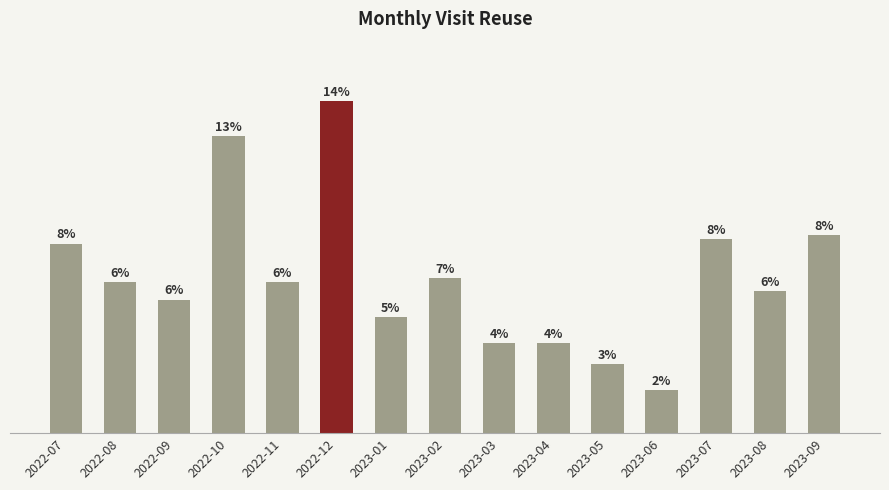

List the labels in order of value, largest first.

2022-12, 2022-10, 2023-09, 2023-07, 2022-07, 2023-02, 2022-08, 2022-11, 2023-08, 2022-09, 2023-01, 2023-03, 2023-04, 2023-05, 2023-06